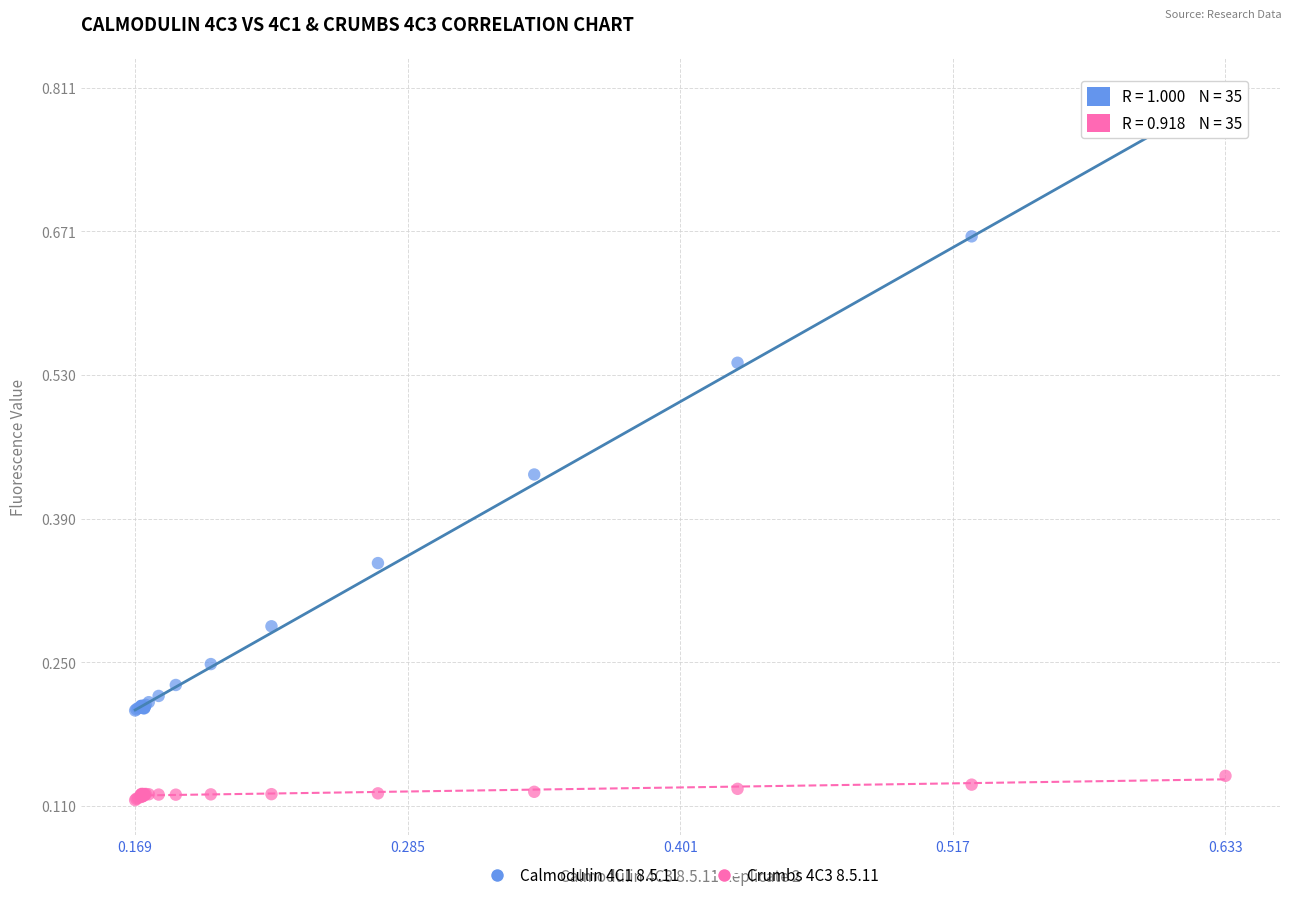

What are all the series names shown in the legend?

Calmodulin 4C1 8.5.11, Crumbs 4C3 8.5.11